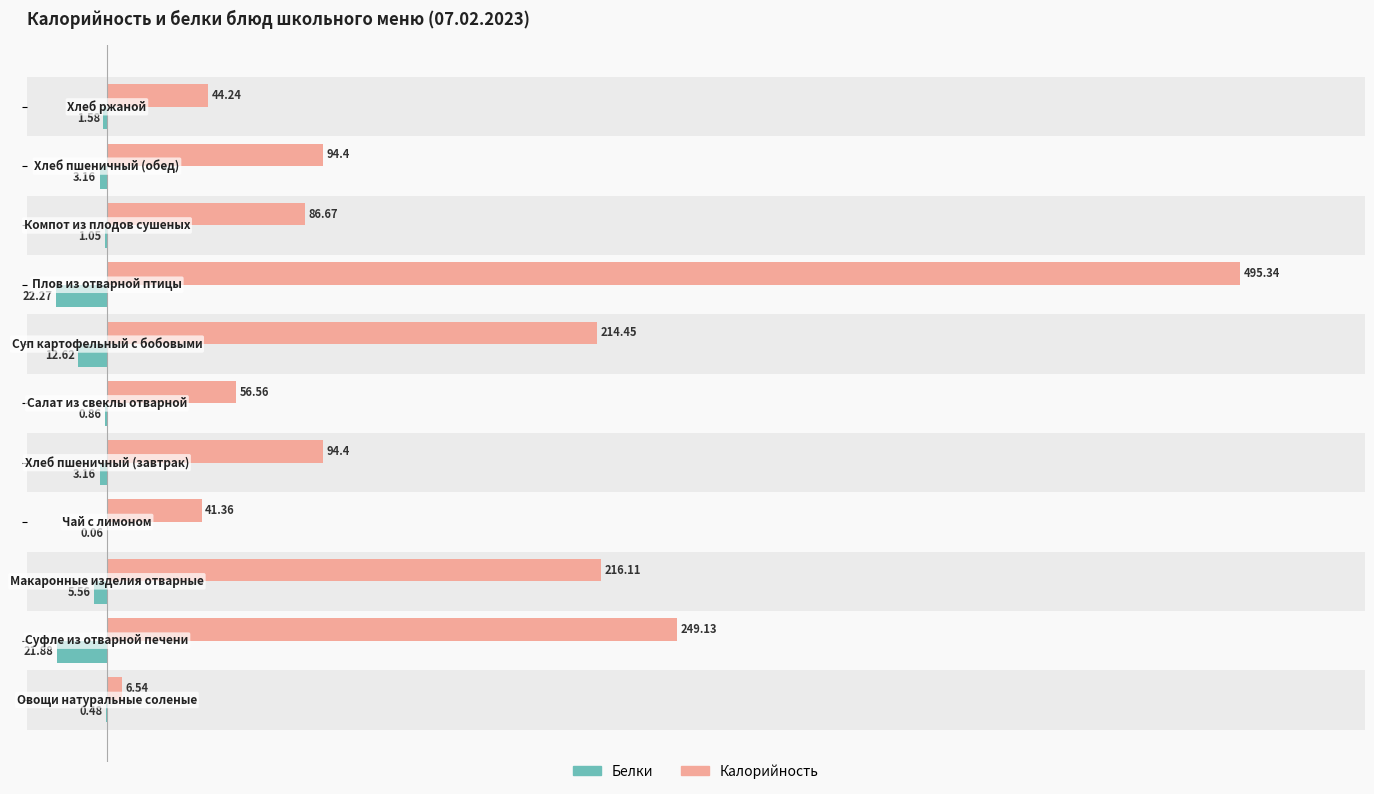

Which series has the largest total across all categories?

Калорийность